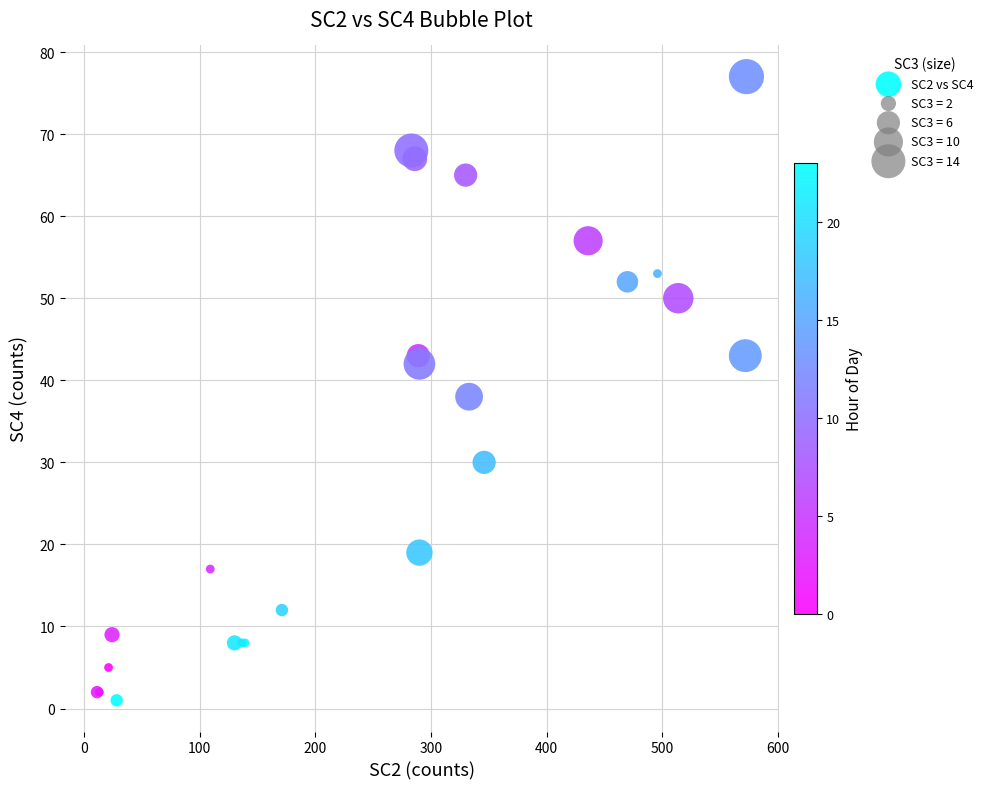

What Y value in the scatter plot is closest to 39?

38